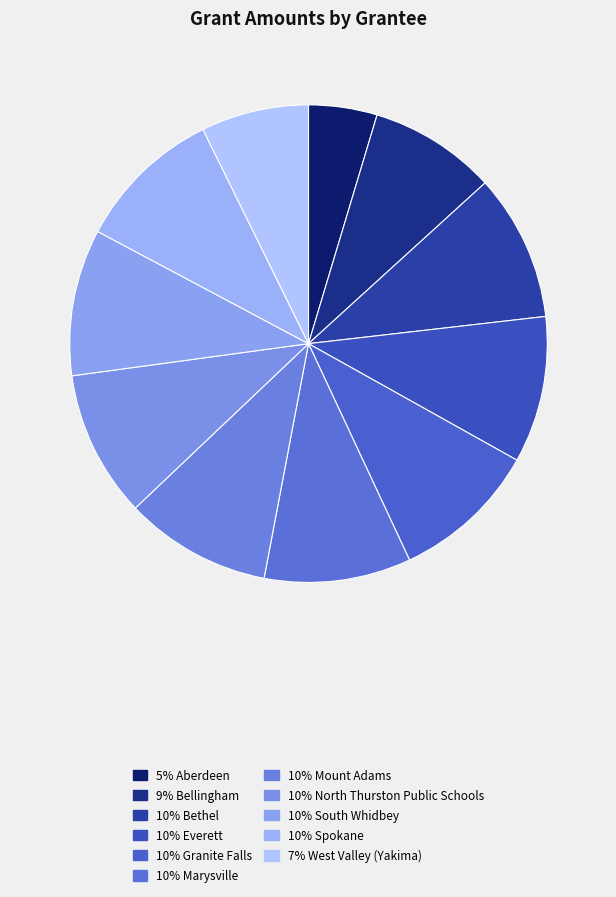

How many slices are in this pie chart?

11